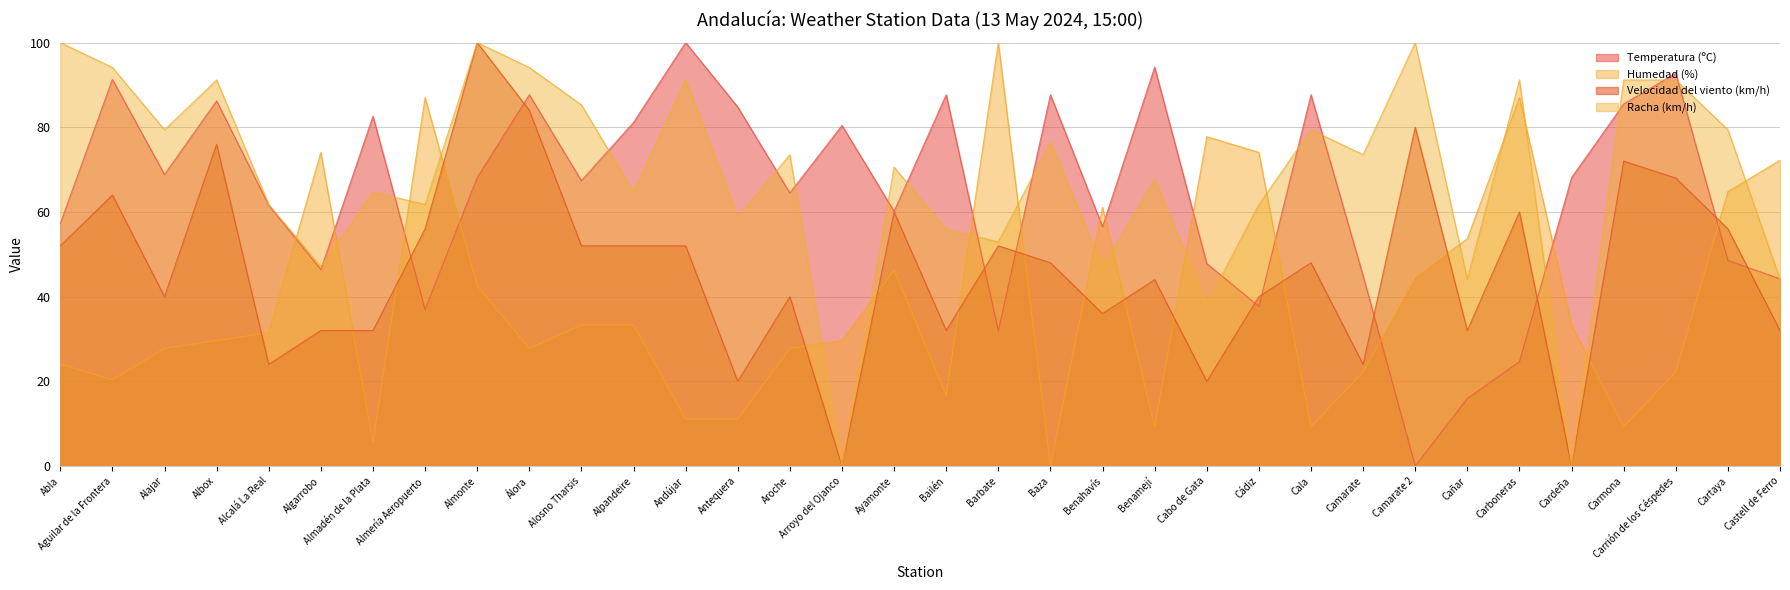

What is the label of the 7th point from the right?

Cañar